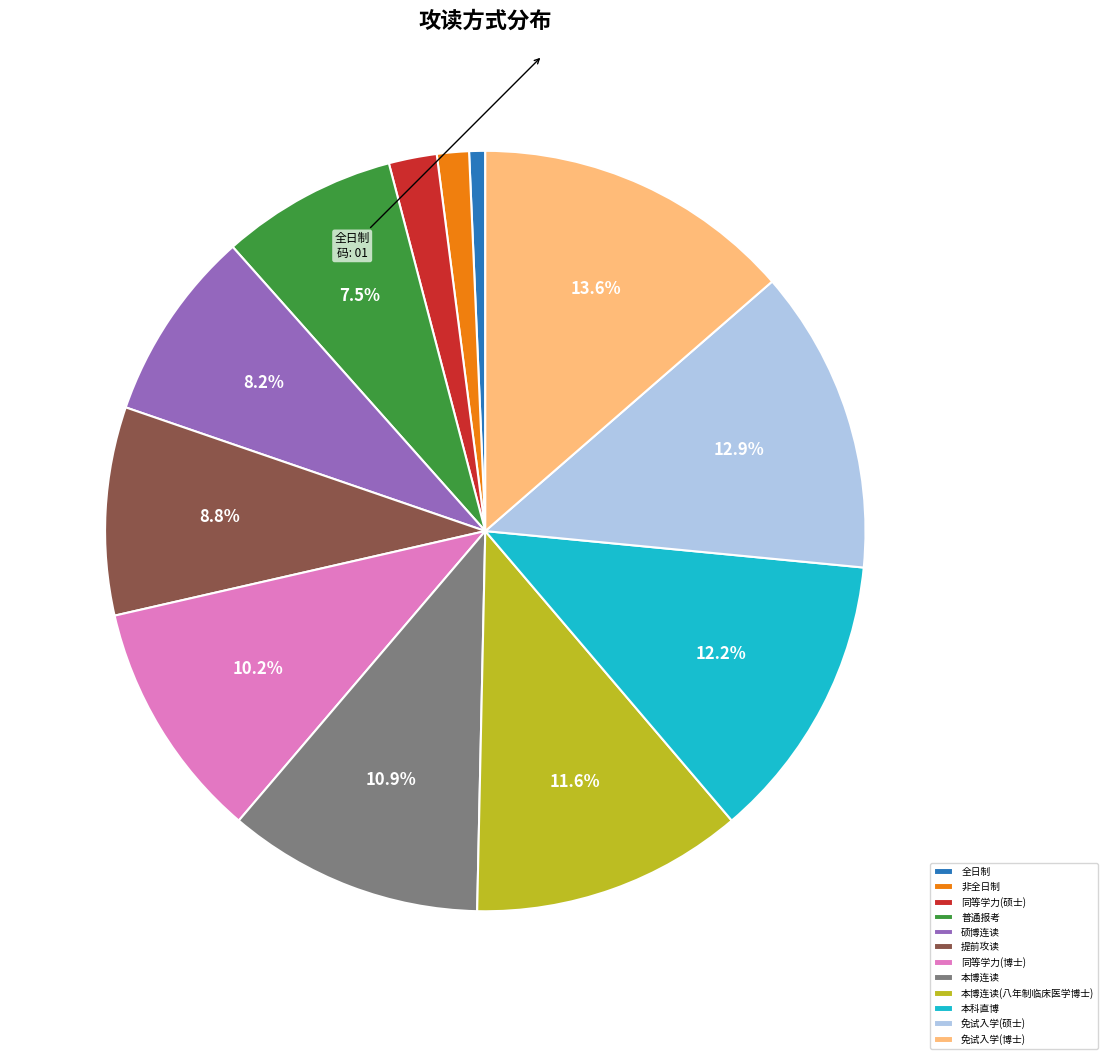

Approximately how many times larger is the value at 本博连读(八年制临床医学博士) compared to 普通报考?

1.5